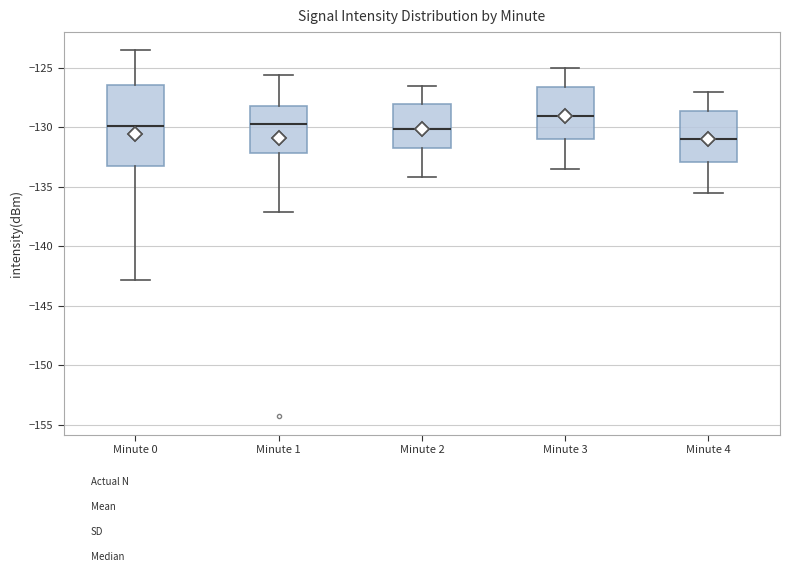

Reading left to right, read every box against the y-axis: the position of its median line, the range the box covers, and the ends of its whiskers. The values are not printed on the chart, so give them approximately, as read against the axis.

Minute 0: median -130.0, box -133.5 to -126.5, whiskers -143.0 to -123.5
Minute 1: median -129.5, box -132.0 to -128.0, whiskers -137.0 to -125.5
Minute 2: median -130.0, box -131.5 to -128.0, whiskers -134.0 to -126.5
Minute 3: median -129.0, box -131.0 to -126.5, whiskers -133.5 to -125.0
Minute 4: median -131.0, box -133.0 to -128.5, whiskers -135.5 to -127.0